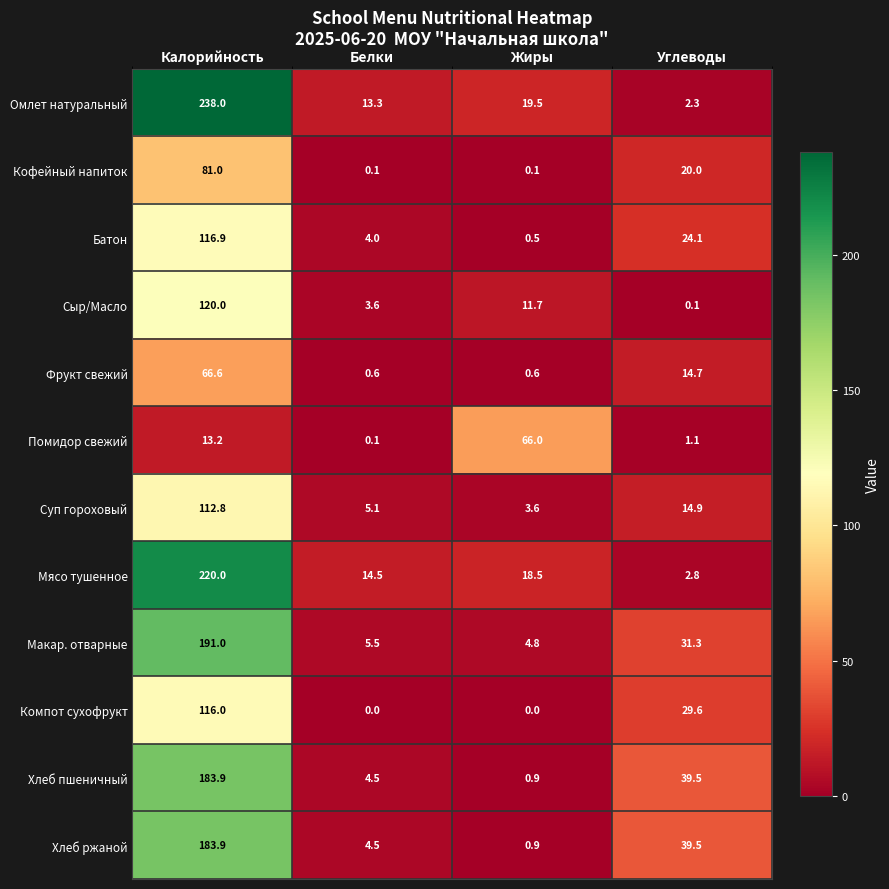

What is the difference between the Суп гороховый values at Белки and Углеводы?

9.8